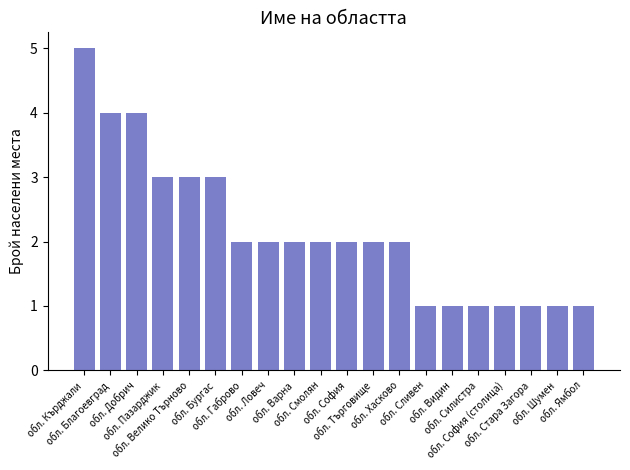

Is it true that the value at обл. Търговище is 2?

True